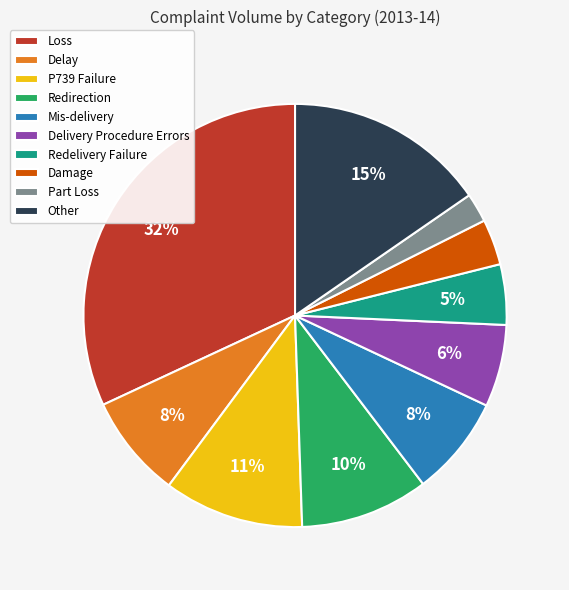

Which has a higher value, Redirection or Mis-delivery?

Redirection